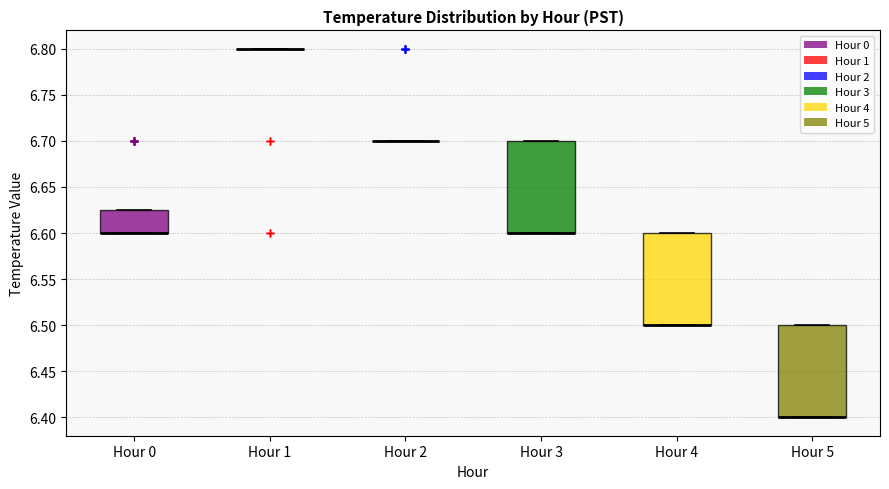

Reading left to right, read every box against the y-axis: the position of its median line, the range the box covers, and the ends of its whiskers. The values are not printed on the chart, so give them approximately, as read against the axis.

Hour 0: median 6.600 (drawn on the box's lower edge), box 6.600 to 6.625, whiskers 6.600 to 6.625
Hour 1: box collapsed to a line at 6.800, whiskers 6.800 to 6.800
Hour 2: box collapsed to a line at 6.700, whiskers 6.700 to 6.700
Hour 3: median 6.600 (drawn on the box's lower edge), box 6.600 to 6.700, whiskers 6.600 to 6.700
Hour 4: median 6.500 (drawn on the box's lower edge), box 6.500 to 6.600, whiskers 6.500 to 6.600
Hour 5: median 6.400 (drawn on the box's lower edge), box 6.400 to 6.500, whiskers 6.400 to 6.500